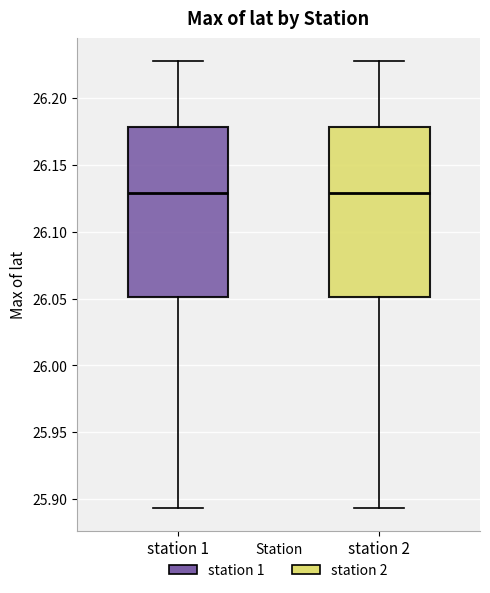

Reading left to right, transcribe this box plot: for each box, give where its median line is, the range the box spans, and where its two whiskers end, as read against the y-axis. The values are not printed on the chart, so give them approximately, as read against the axis.

station 1: median 26.130, box 26.050 to 26.180, whiskers 25.895 to 26.230
station 2: median 26.130, box 26.050 to 26.180, whiskers 25.895 to 26.230